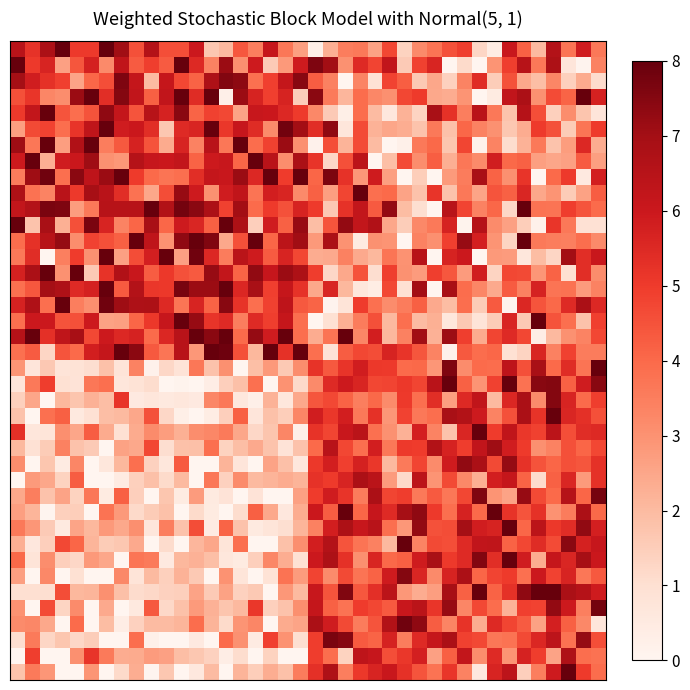

Count the number of data series in this chart.

40